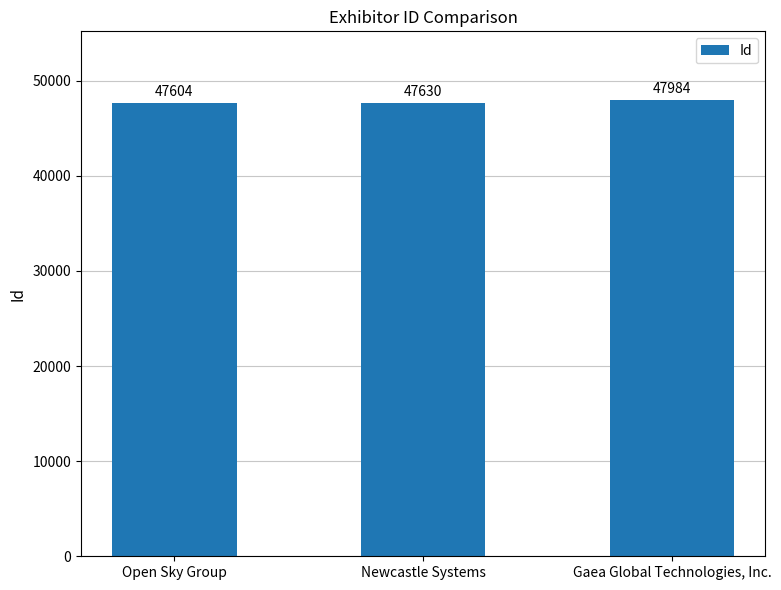

What is the value of the 3rd bar from the left?

47984